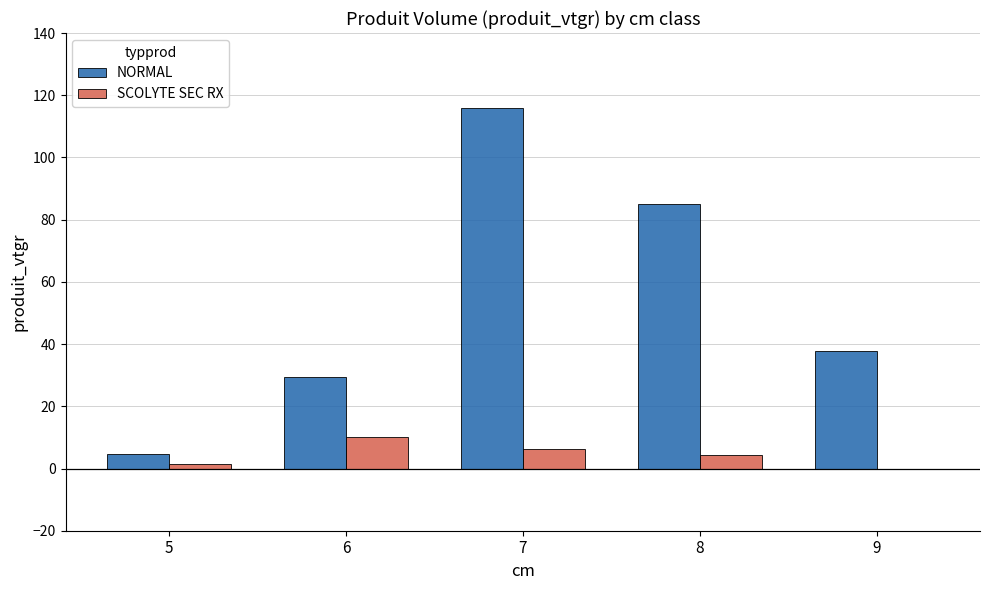

At which label does NORMAL first exceed 37?

7